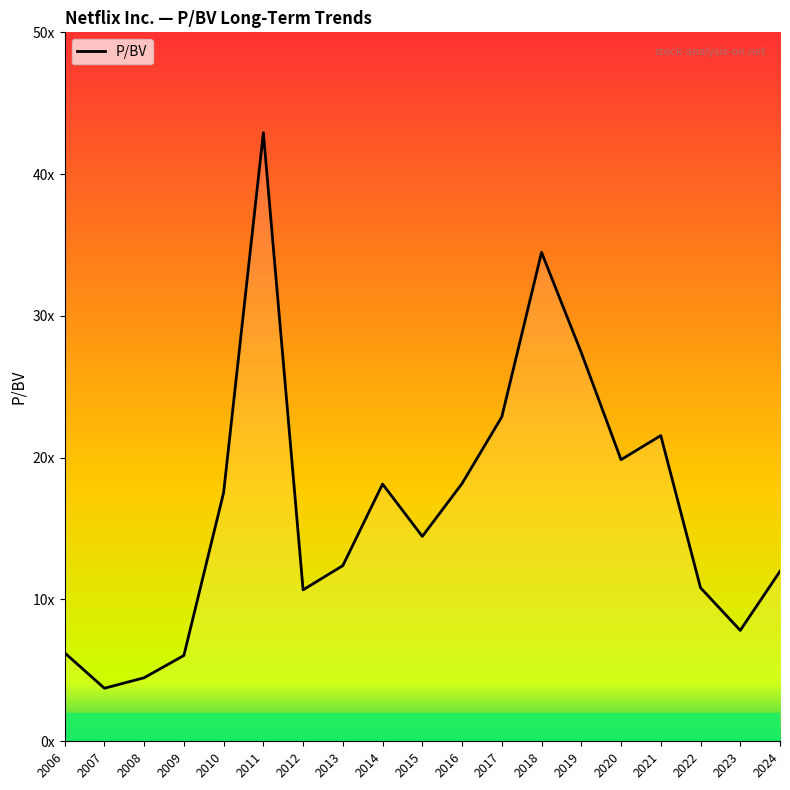

Does the chart display data point markers on the line(s)?

No